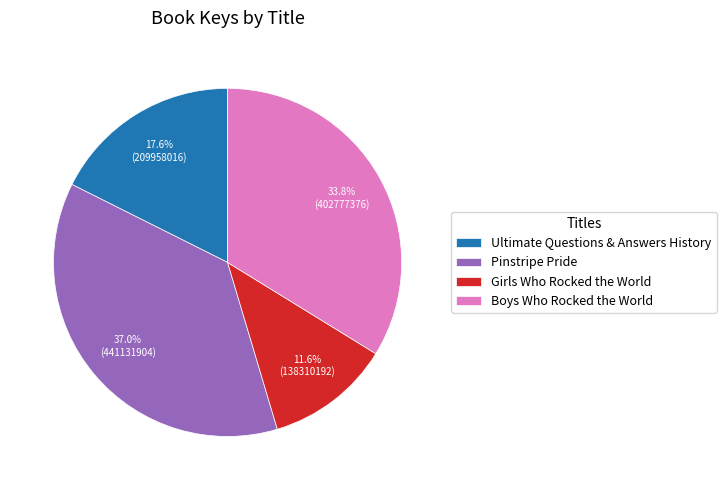

Count the number of slices in the pie.

4